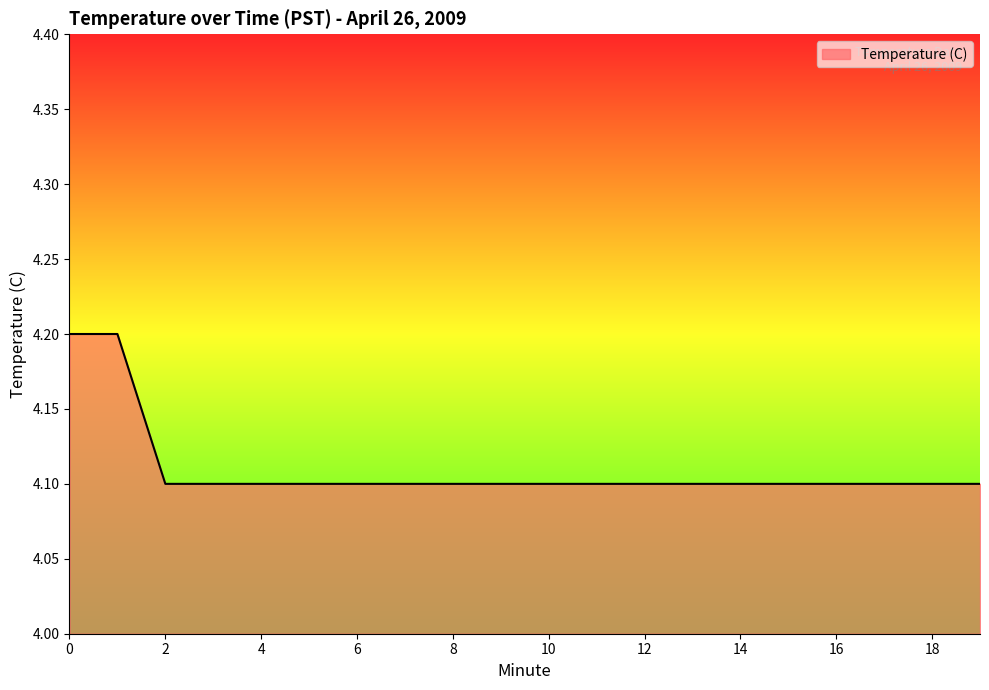

What is the difference between the maximum and second lowest values?

0.1